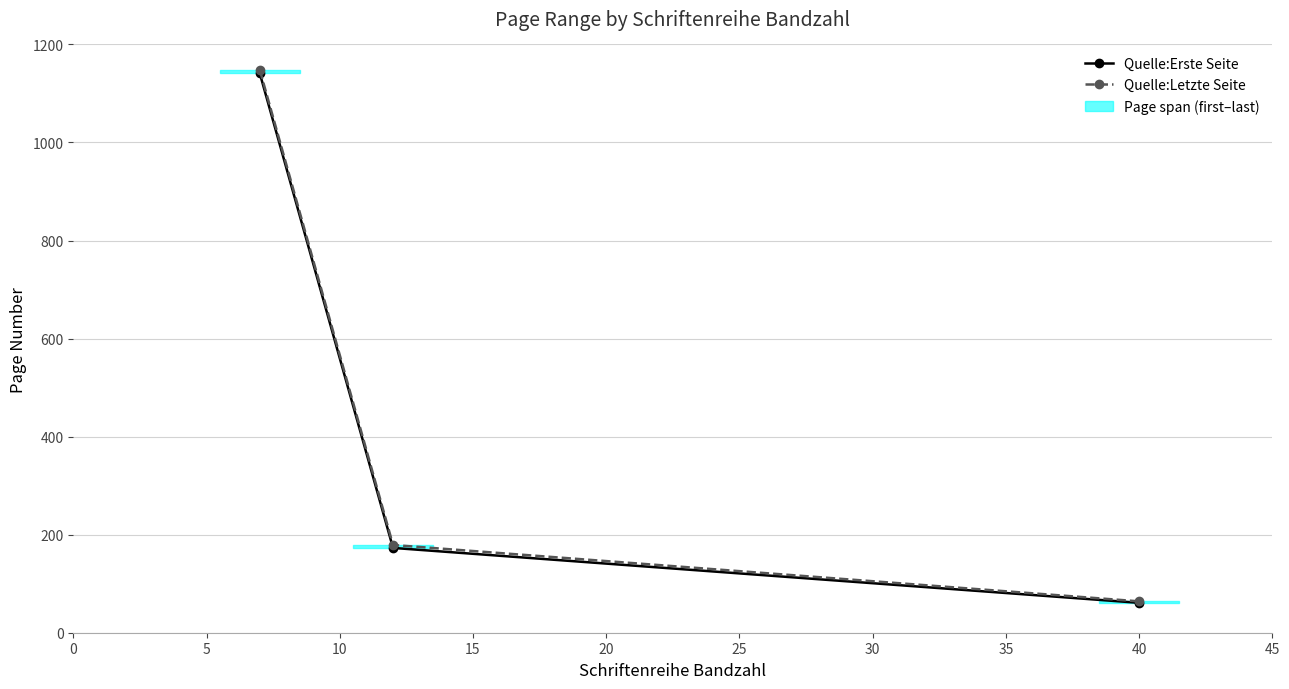

How many data points in Quelle:Erste Seite are less than 173?

1